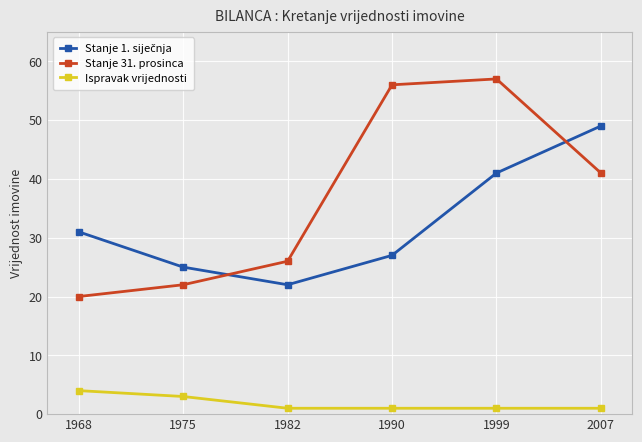

What is the lowest value of the Stanje 31. prosinca series?

20